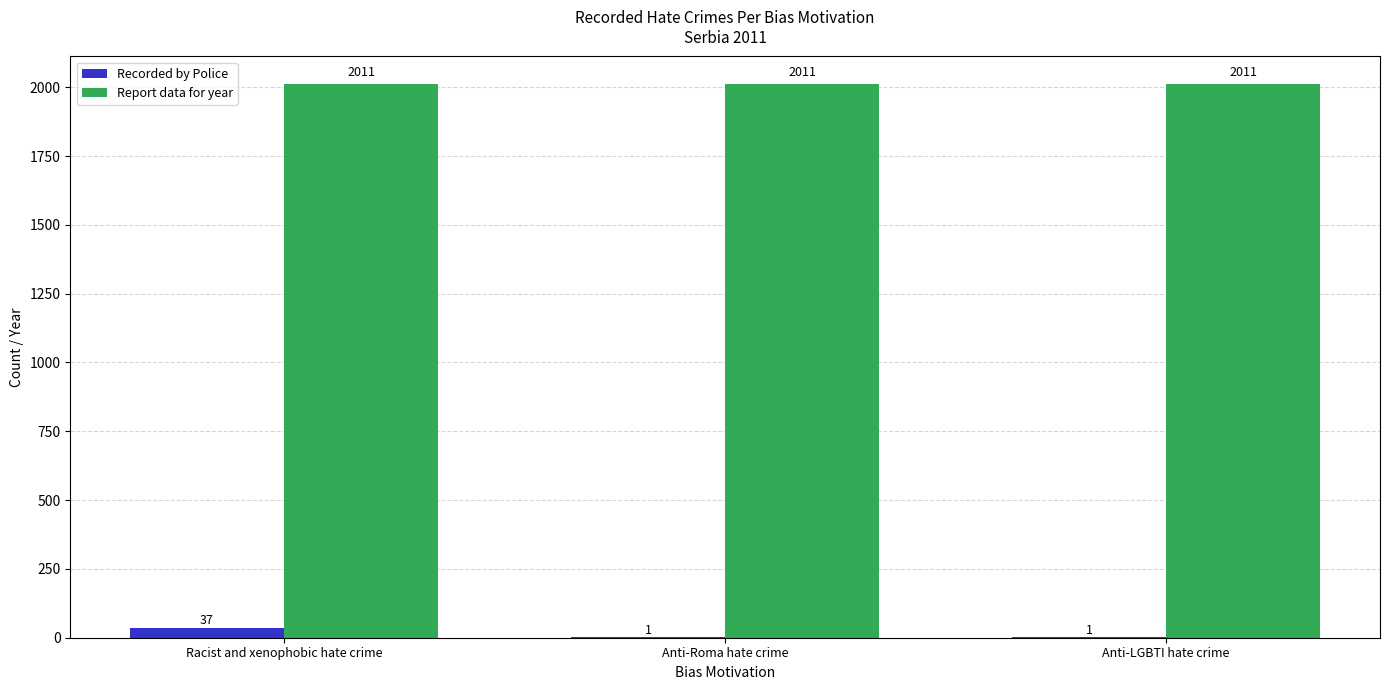

What is the spread (max minus min) of values at Racist and xenophobic hate crime?

1974